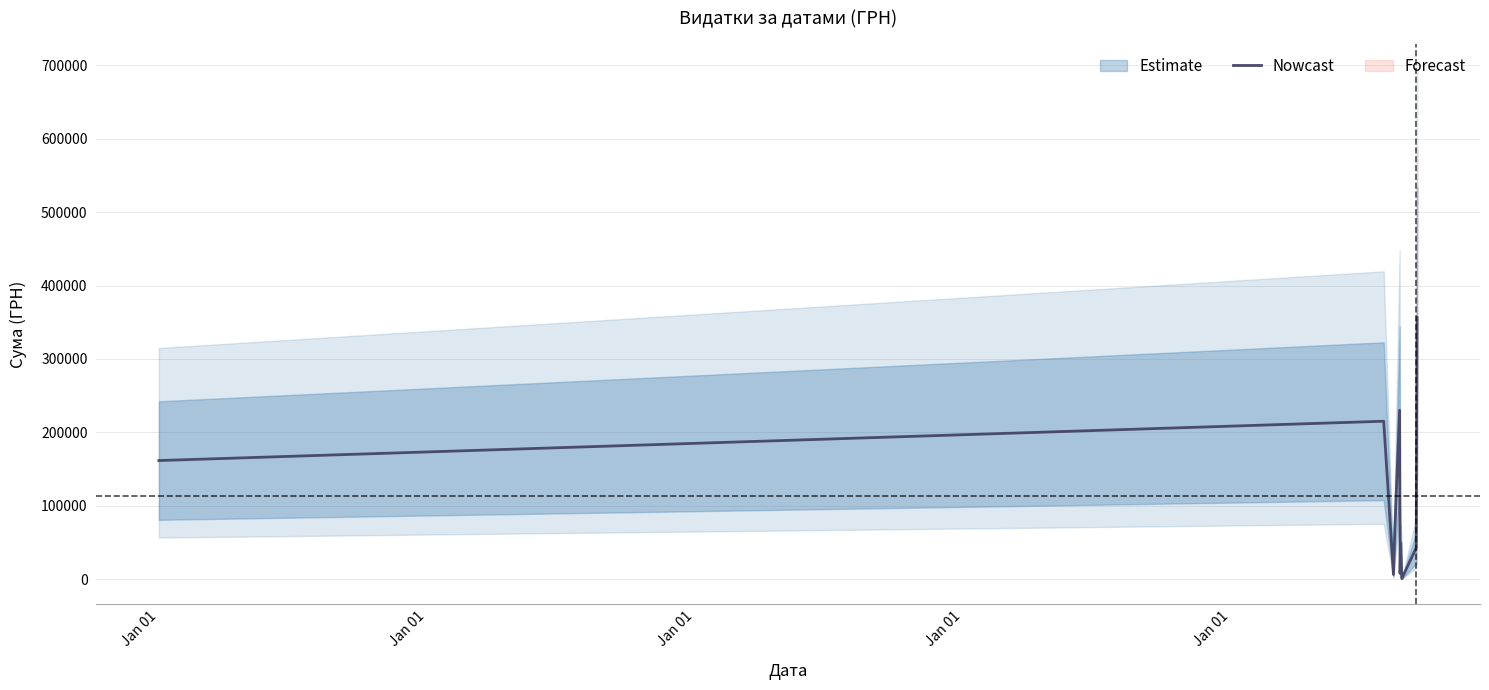

What is the label of the 5th point from the left?

Jan 01